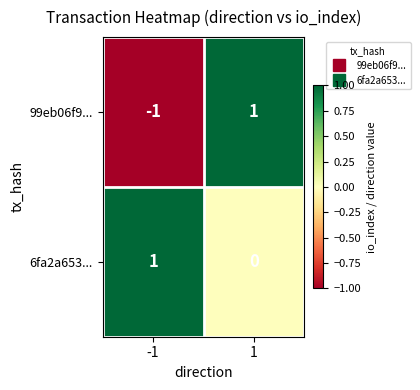

List the series in order of their overall mean, lowest first.

99eb06f9..., 6fa2a653...